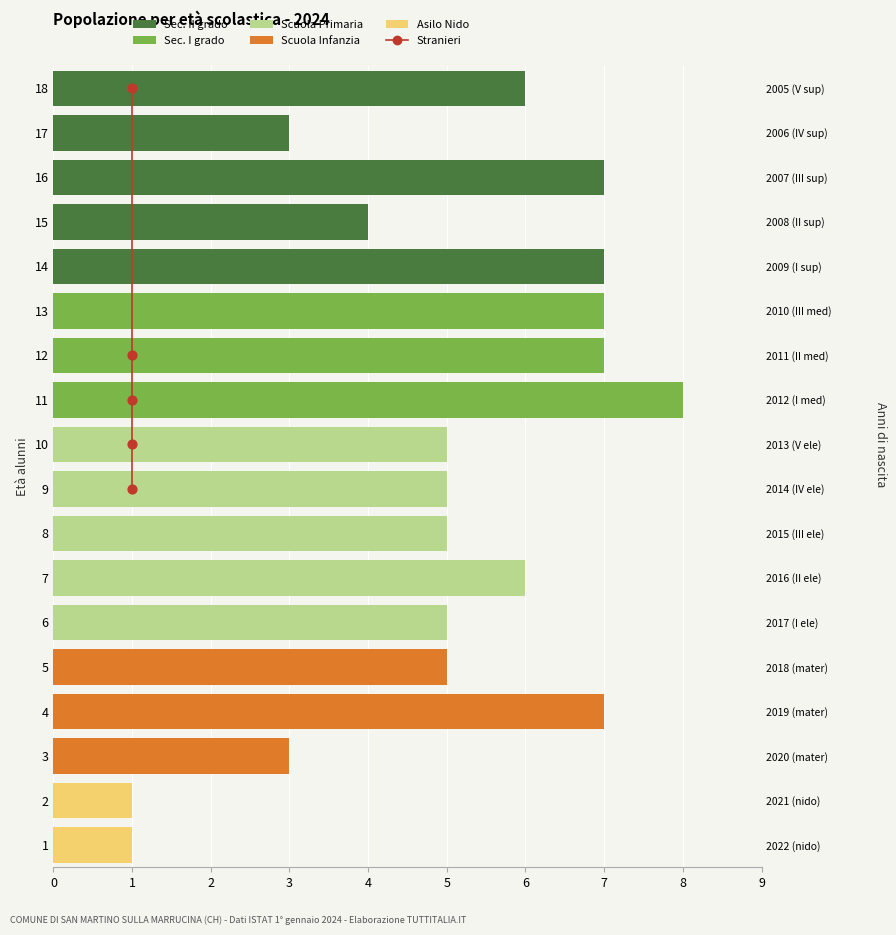

Is the value of Asilo Nido at 6 greater than the value of Scuola Infanzia at 2?

No